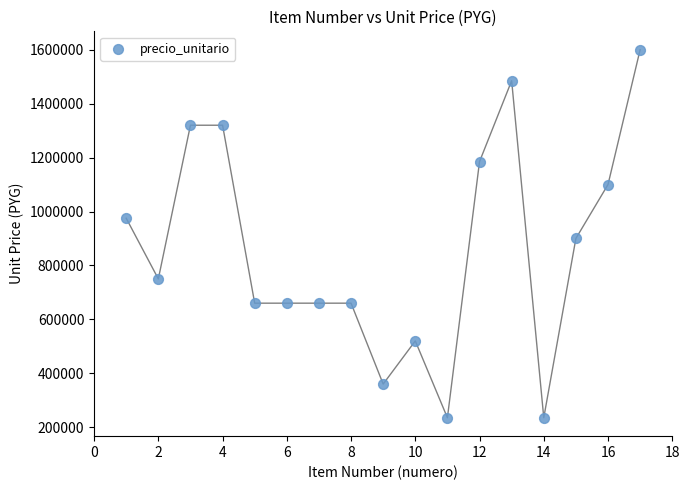

What is the range of X values (max minus min)?

16